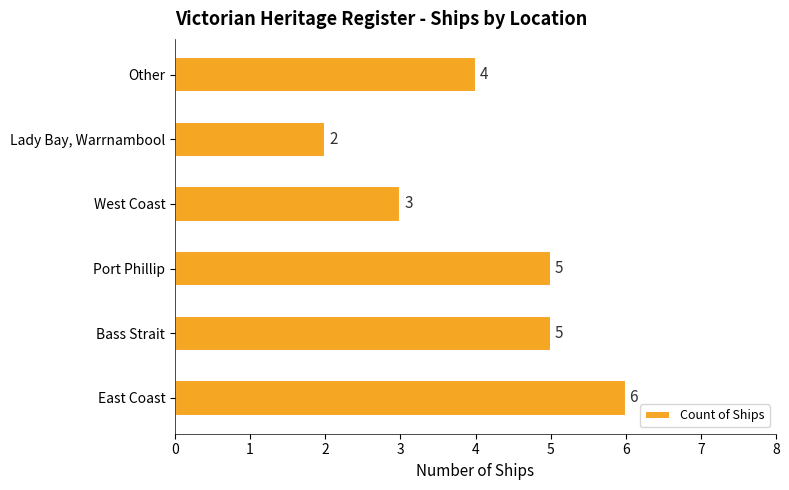

True or false: the data shows 2 at West Coast.

False